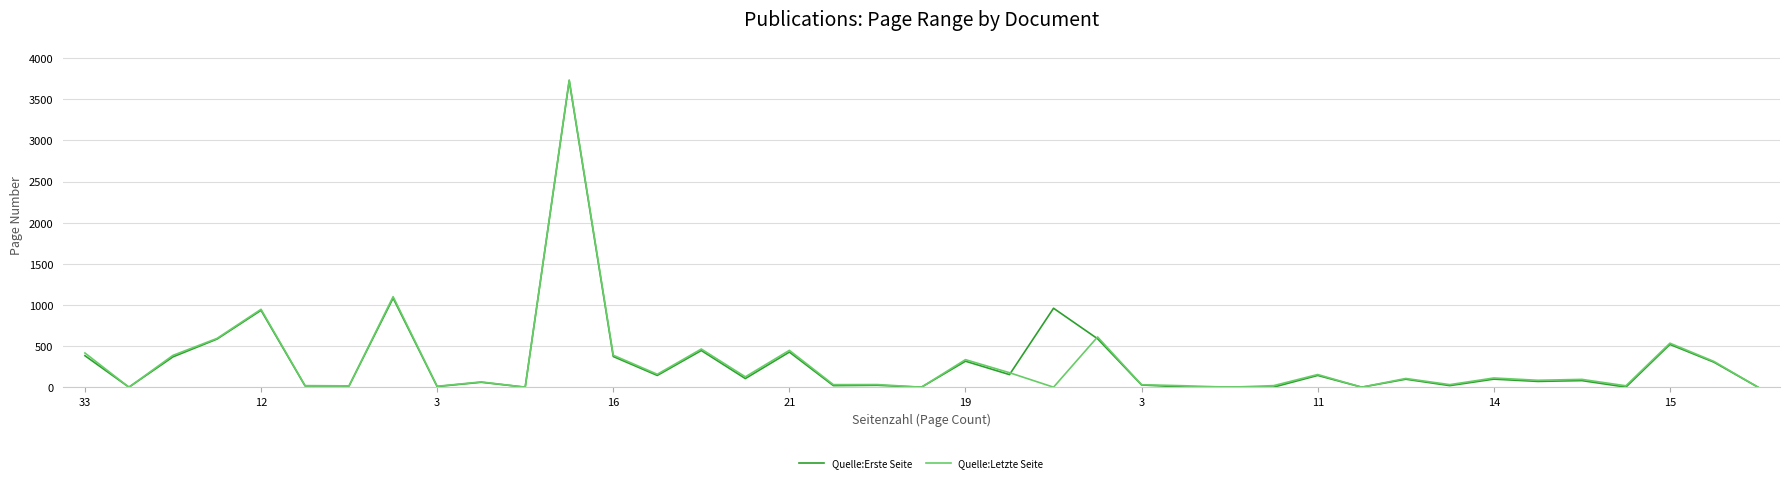

In Quelle:Erste Seite, how many points are higher than both neighbors (excluding endpoints)?

14